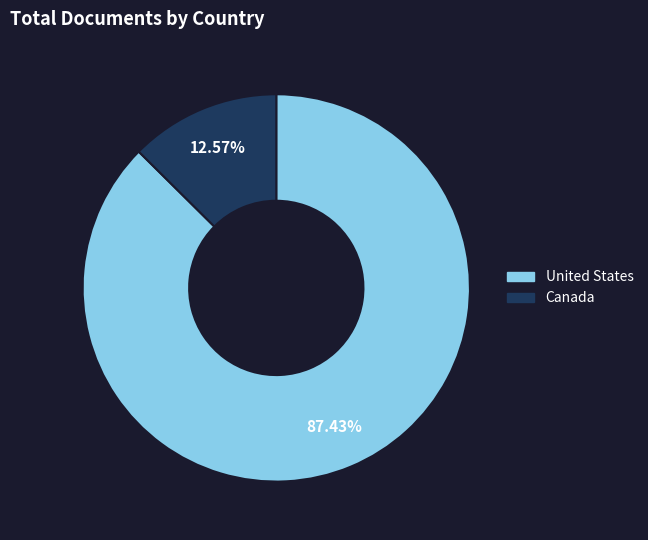

The United States slice represents 87% of the pie. True or false?

True